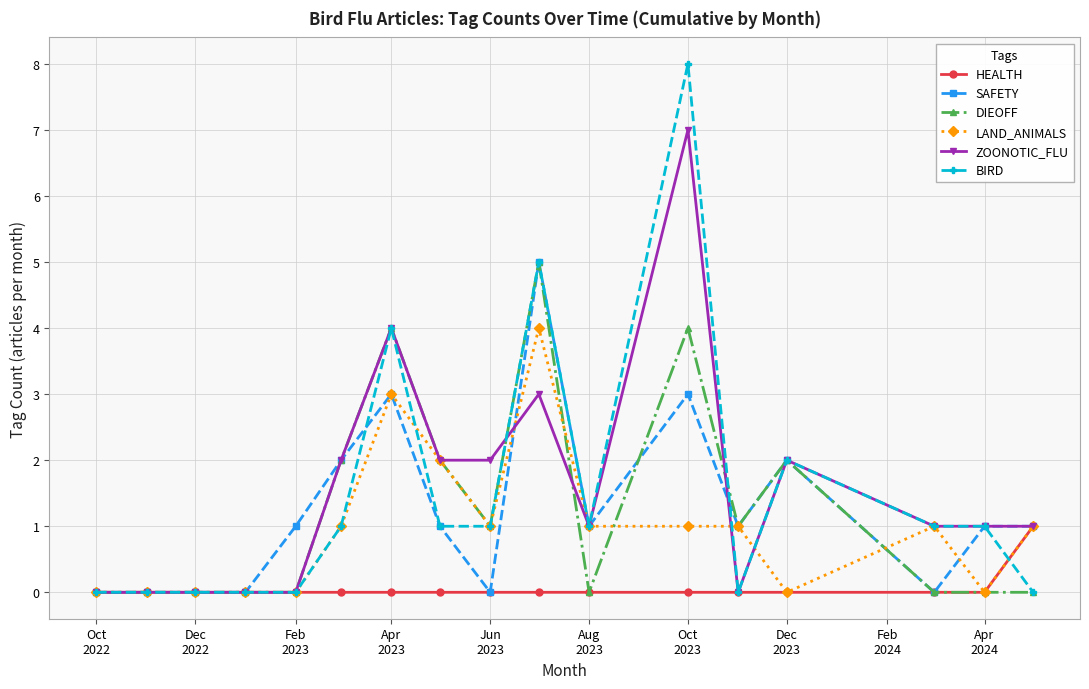

What are all the series names shown in the legend?

HEALTH, SAFETY, DIEOFF, LAND_ANIMALS, ZOONOTIC_FLU, BIRD